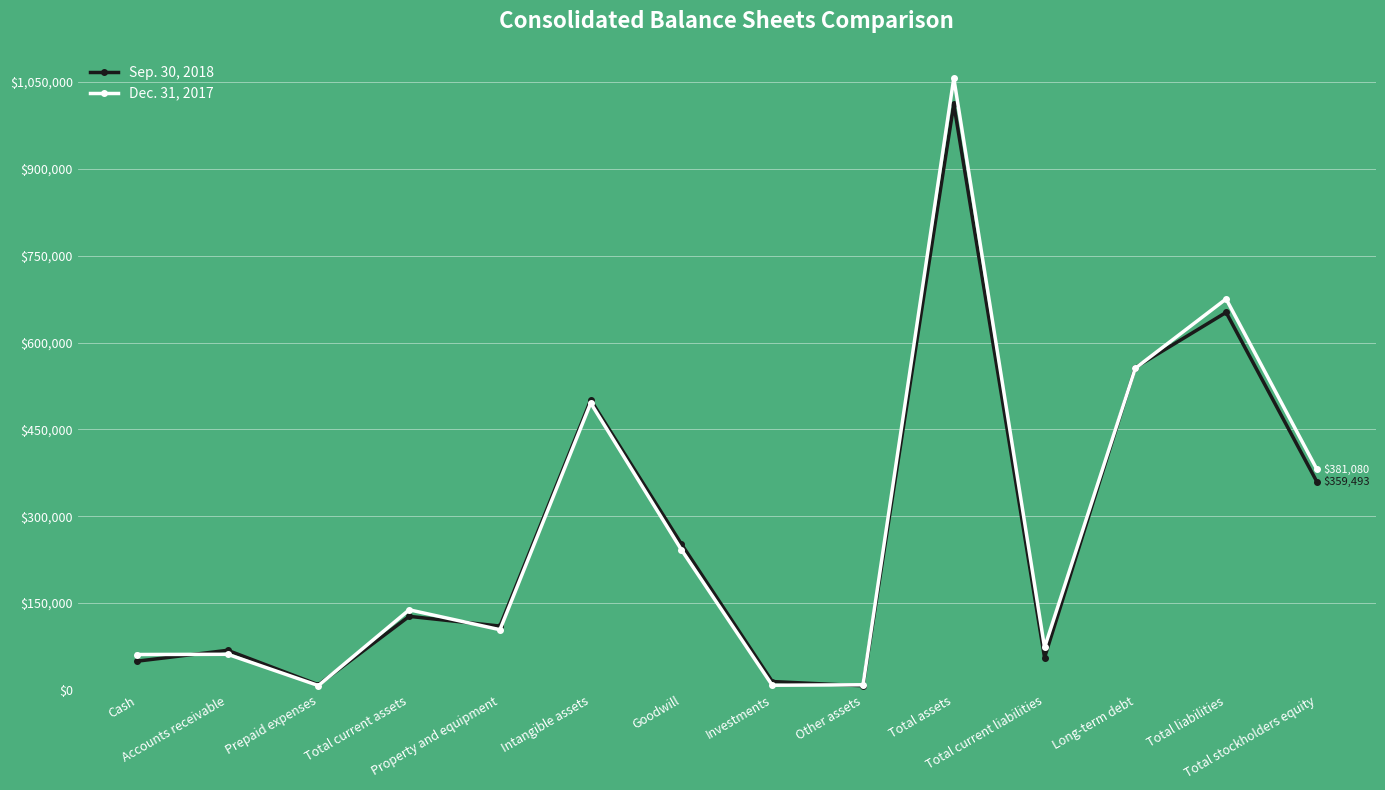

Read the Dec. 31, 2017 value at Intangible assets, to the nearest 50.

495500